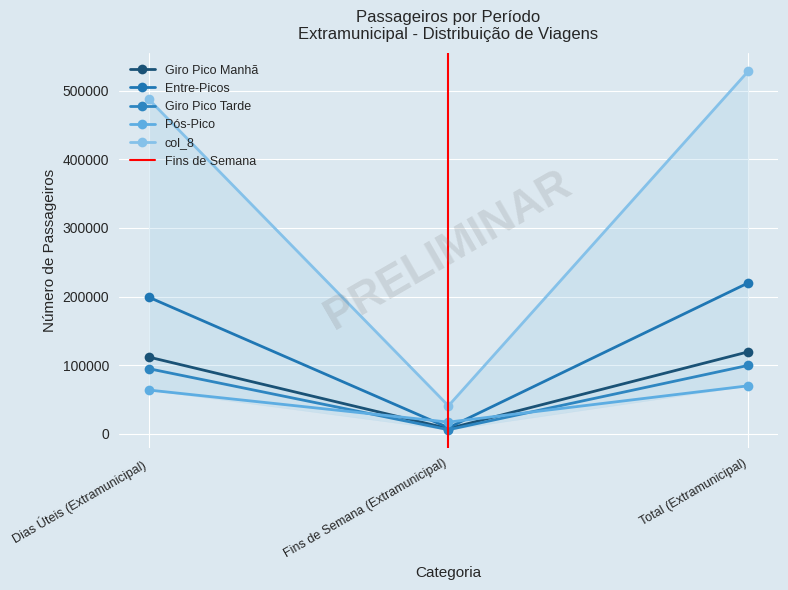

Is it true that col_8 equals 313954 at Dias Úteis (Extramunicipal)?

False